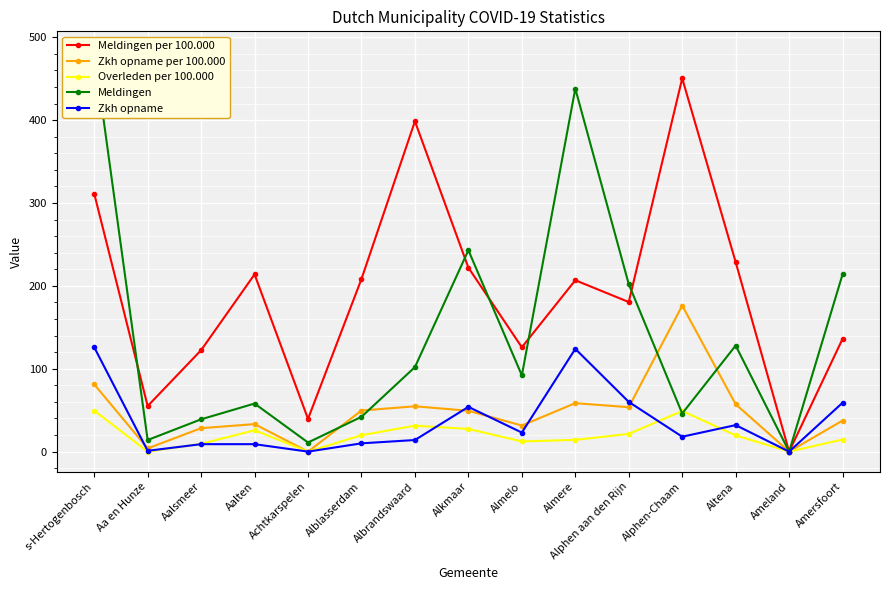

At which category does the chart reach its minimum across all series?

Ameland